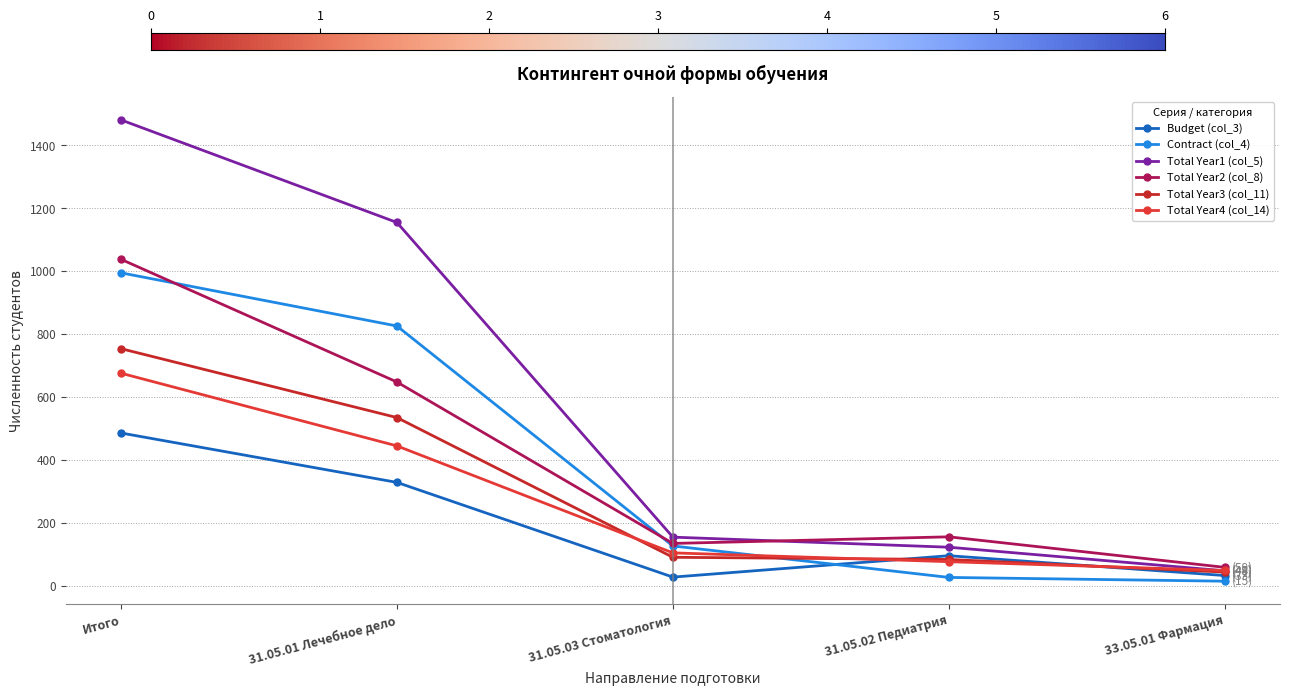

Between 31.05.03 Стоматология and Итого, which is larger?

Итого